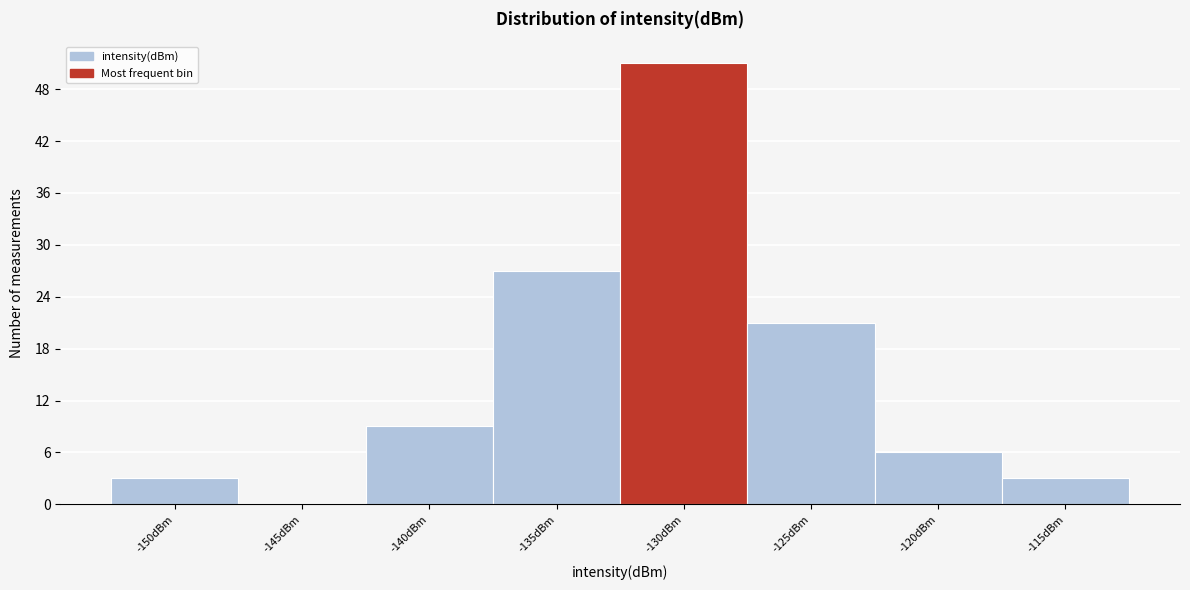

Reading right to left, list all the values displayed in this chart.

-115dBm=3	-120dBm=6	-125dBm=21	-130dBm=51	-135dBm=27	-140dBm=9	-145dBm=0	-150dBm=3